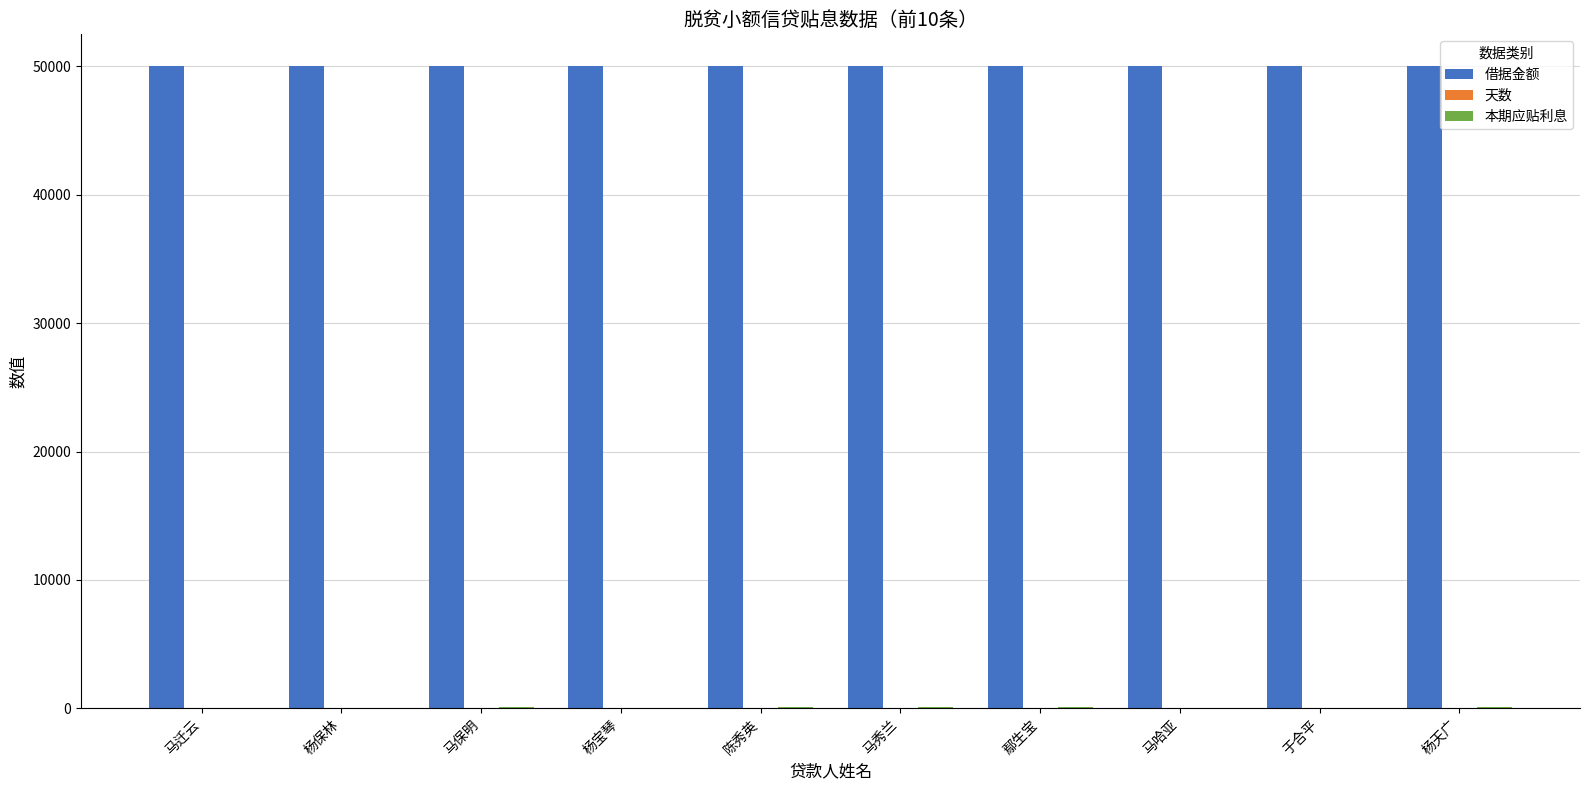

Which series has the largest total across all categories?

借据金额